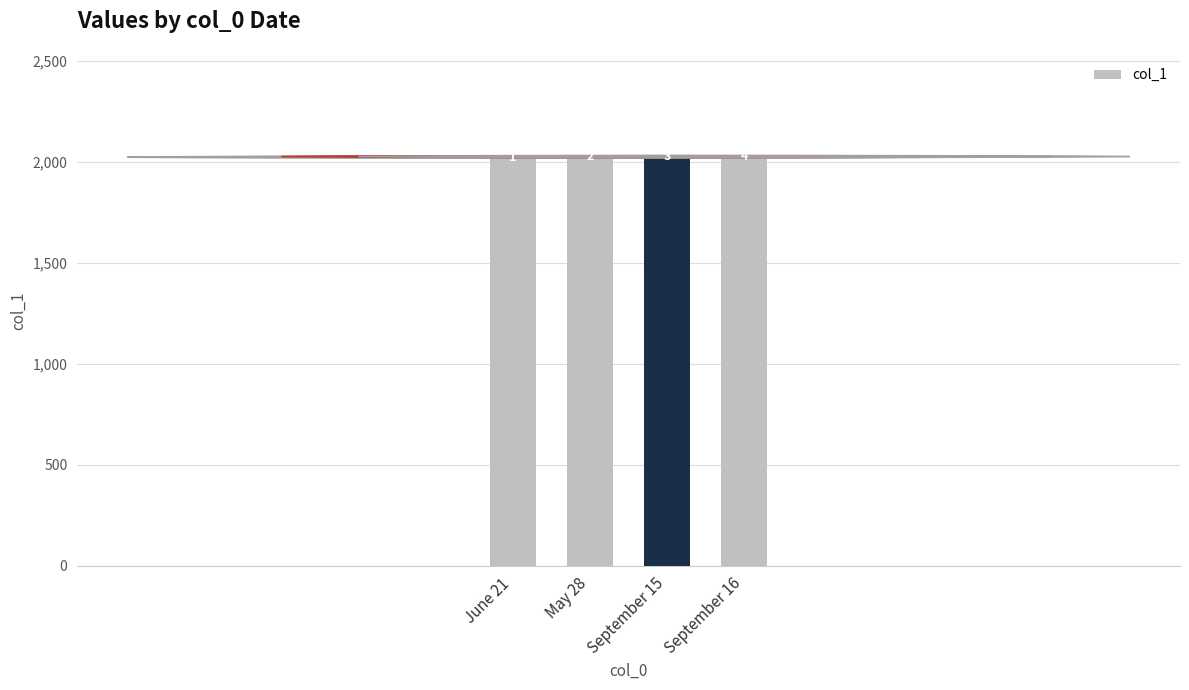

What value does the data have at June 21?

2017